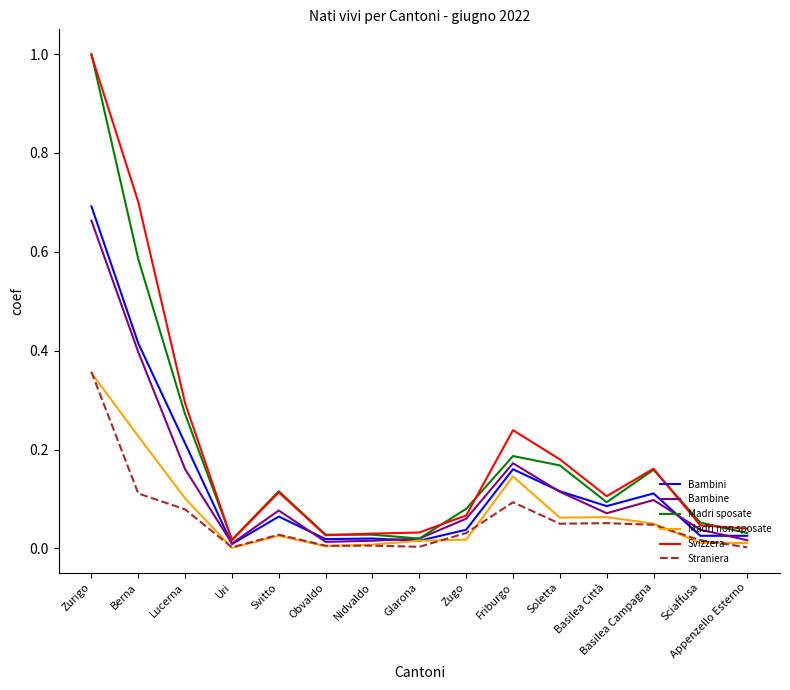

Which series has the widest spread of values?

Madri sposate